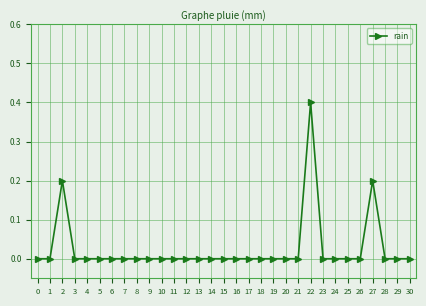

Which label corresponds to the largest value in the chart?

22